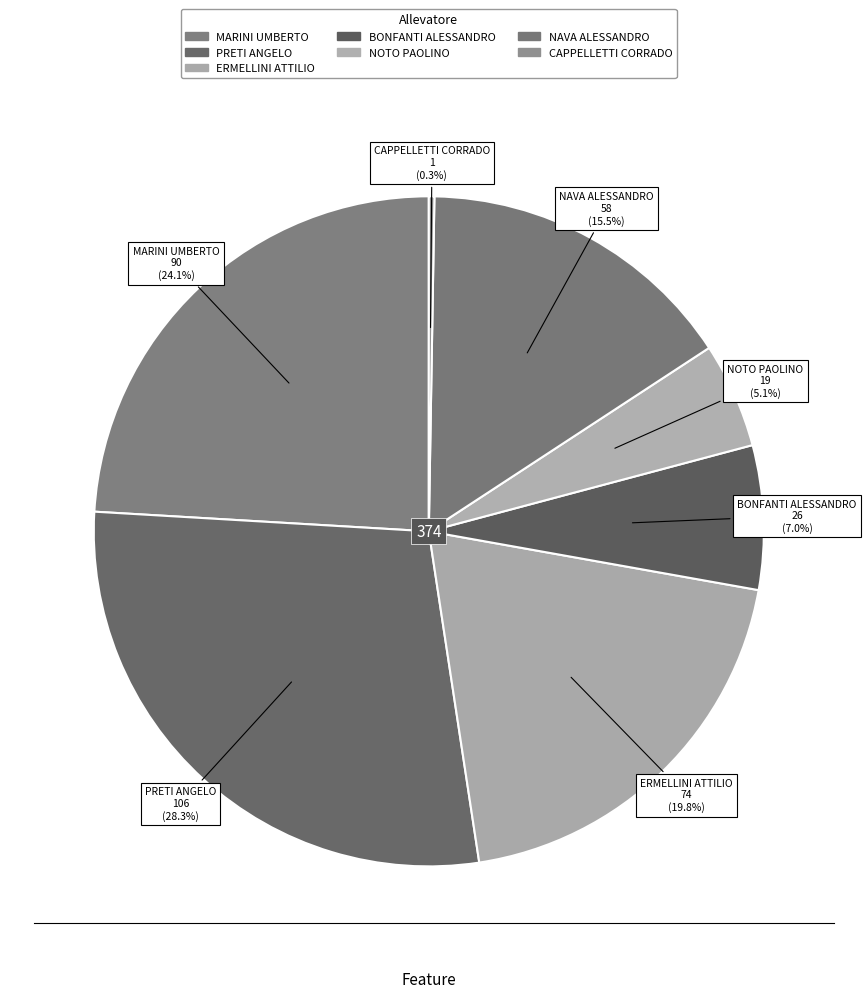

What is the largest slice in the pie chart?

PRETI ANGELO (28)